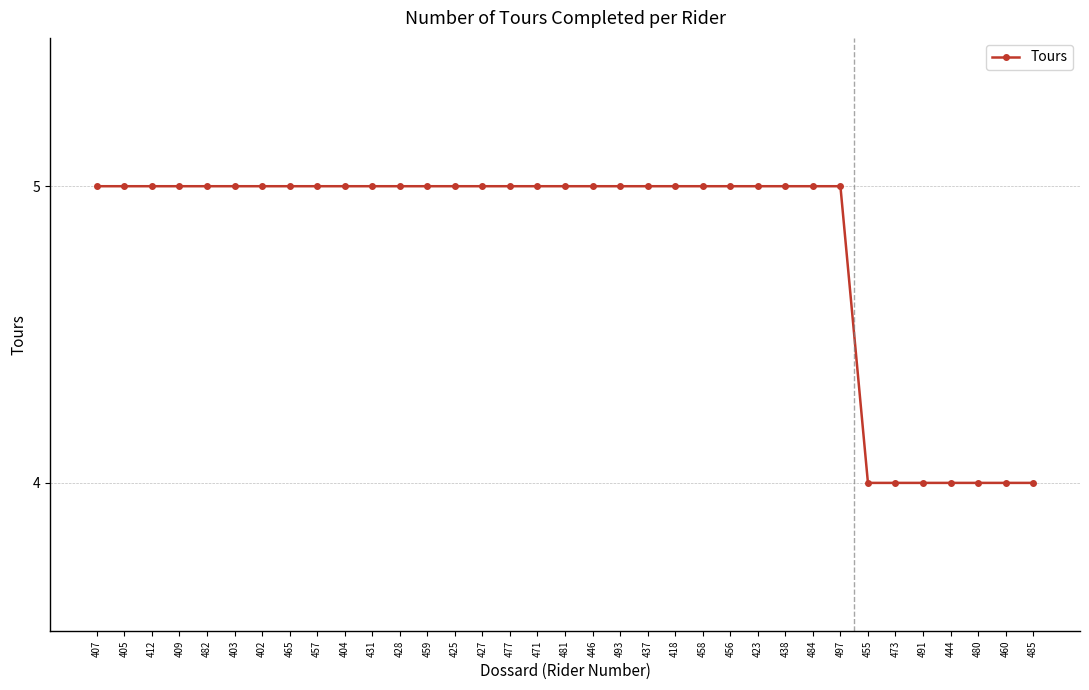

What is the label of the 25th point from the left?

423